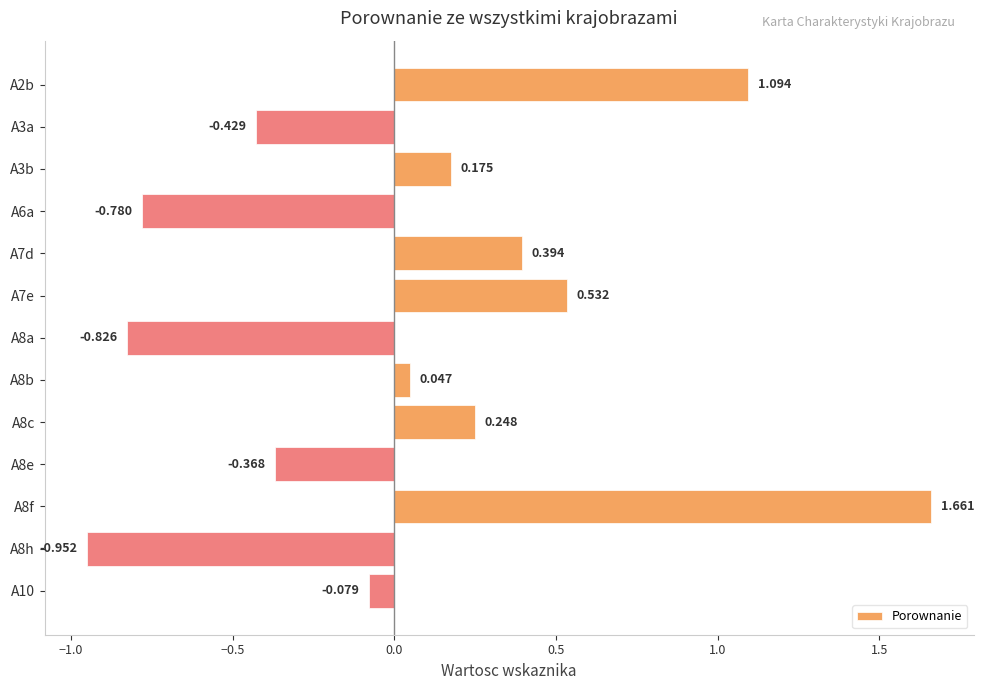

Rank the categories by value from highest to lowest.

A8f, A2b, A7e, A7d, A8c, A3b, A8b, A10, A8e, A3a, A6a, A8a, A8h